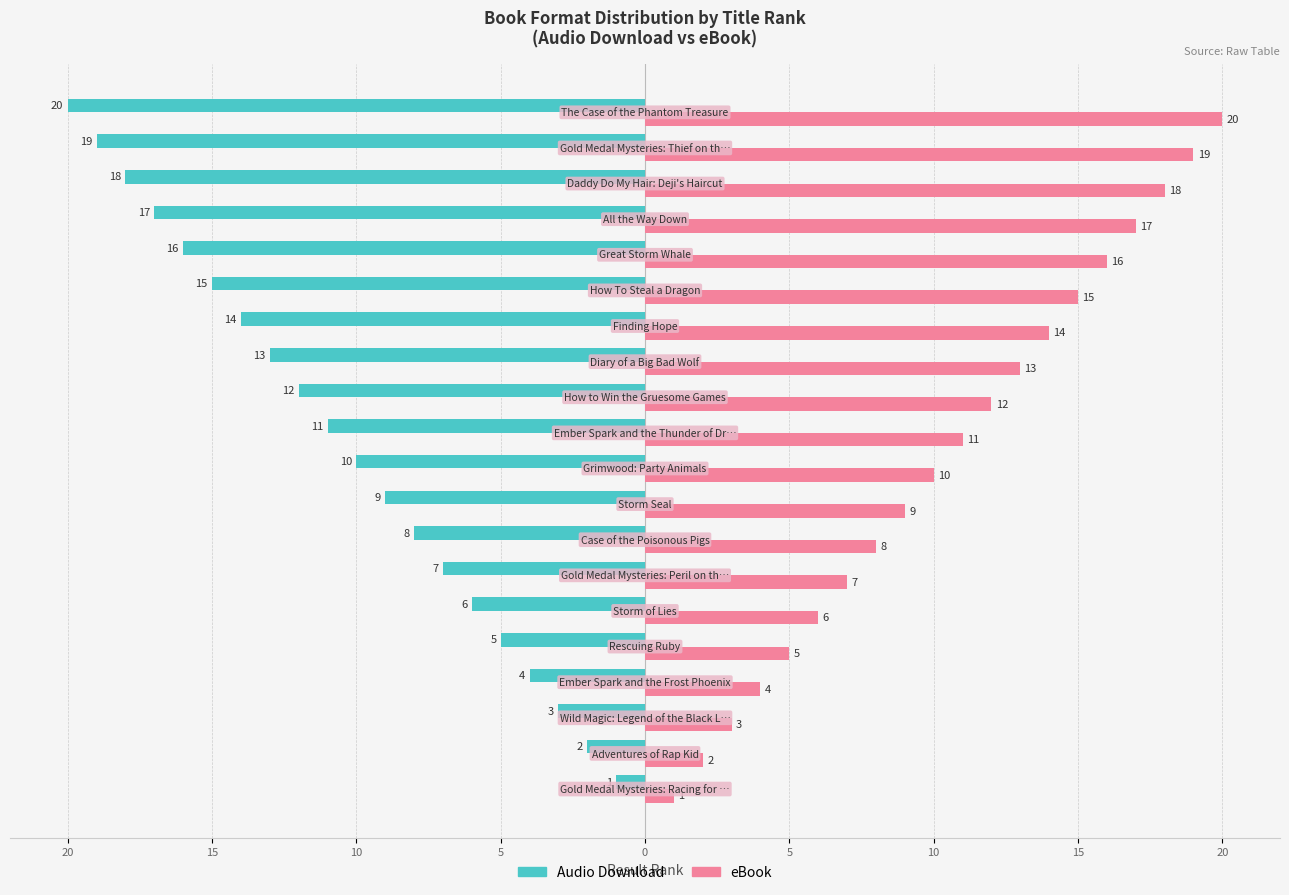

What are all the series names shown in the legend?

Audio Download, eBook